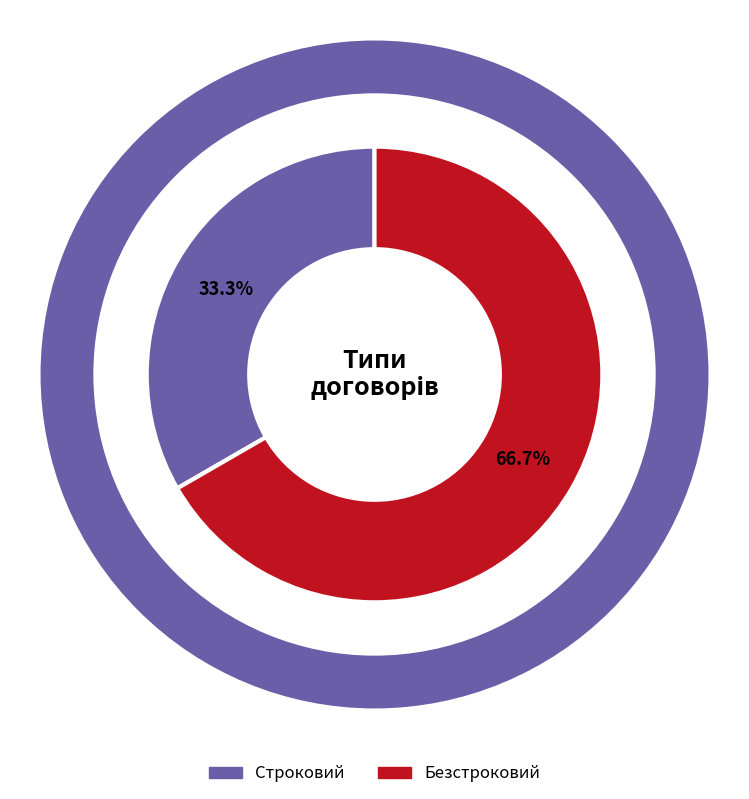

What is the ratio of the value at Строковий to the value at Безстроковий?

0.5